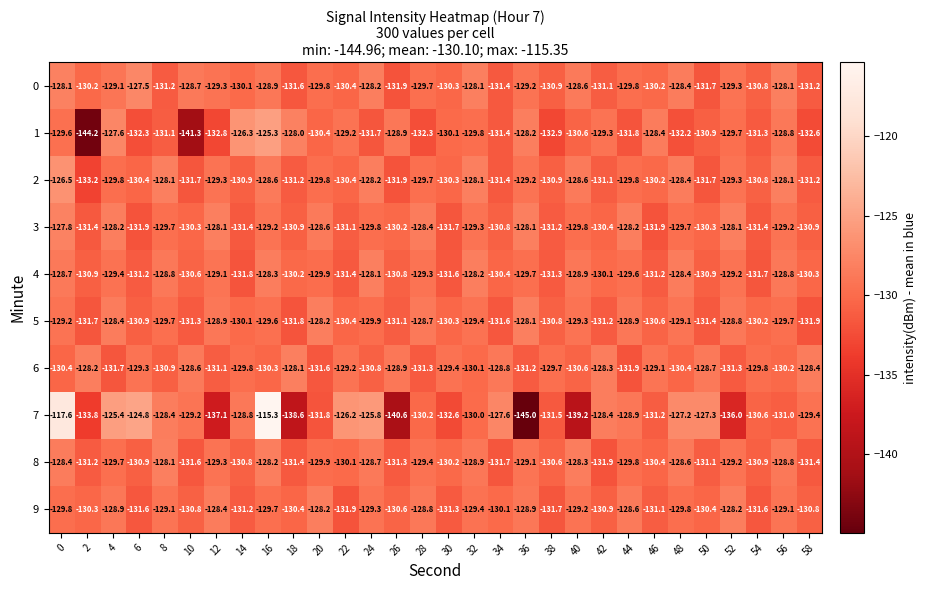

What is the difference between the maximum and minimum values in the 3 series?

4.1